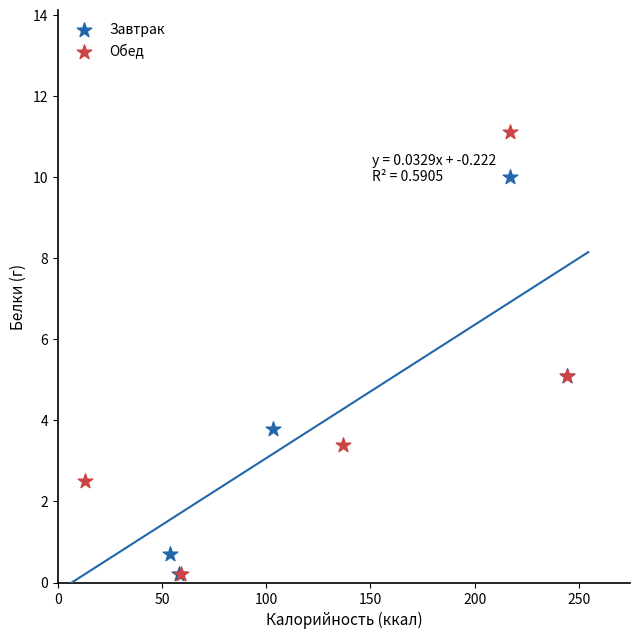

Which series contains the highest Y value?

Обед